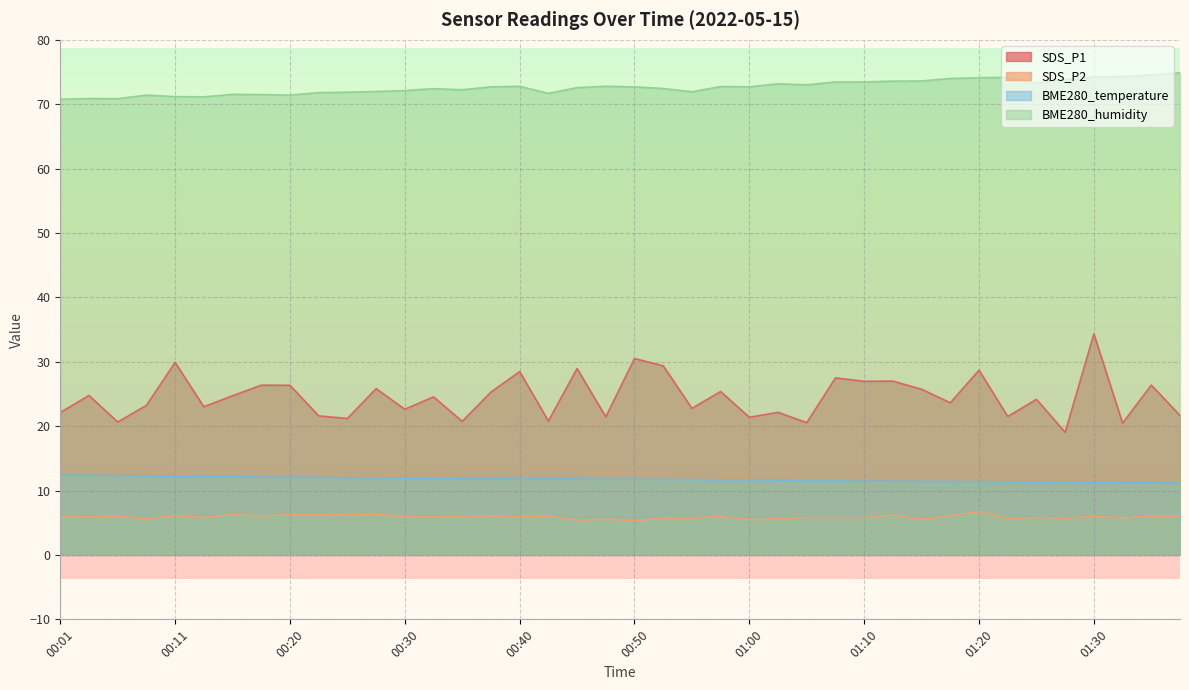

Where does the SDS_P1 series first go above 24?

00:03